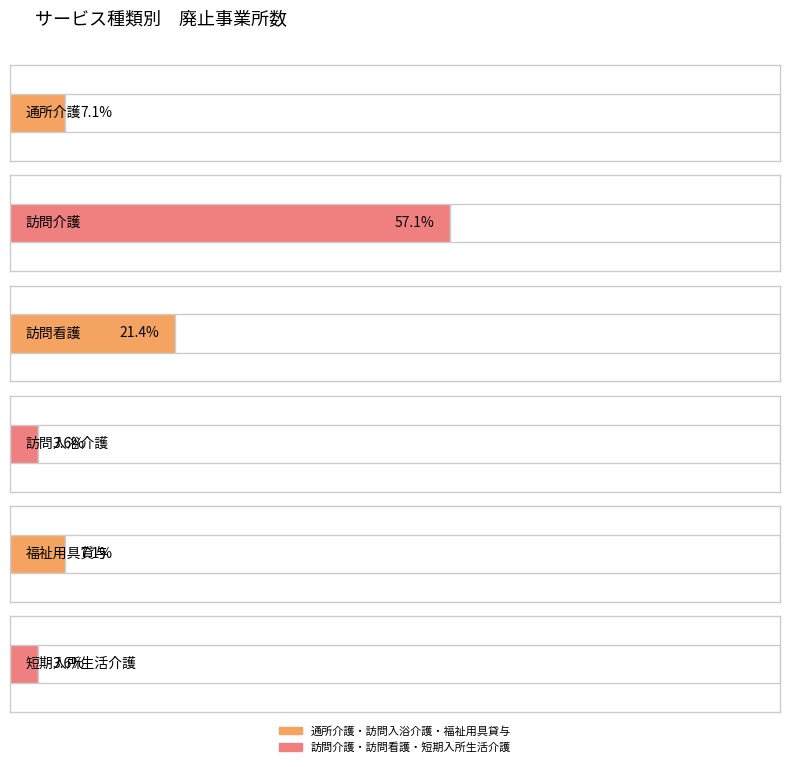

Reading right to left, what are all the values shown in this chart?

通所介護: 訪問介護=2	通所介護=2
訪問介護: 訪問介護=16	通所介護=16
訪問看護: 訪問介護=6	通所介護=6
訪問入浴介護: 訪問介護=1	通所介護=1
福祉用具貸与: 訪問介護=2	通所介護=2
短期入所生活介護: 訪問介護=1	通所介護=1